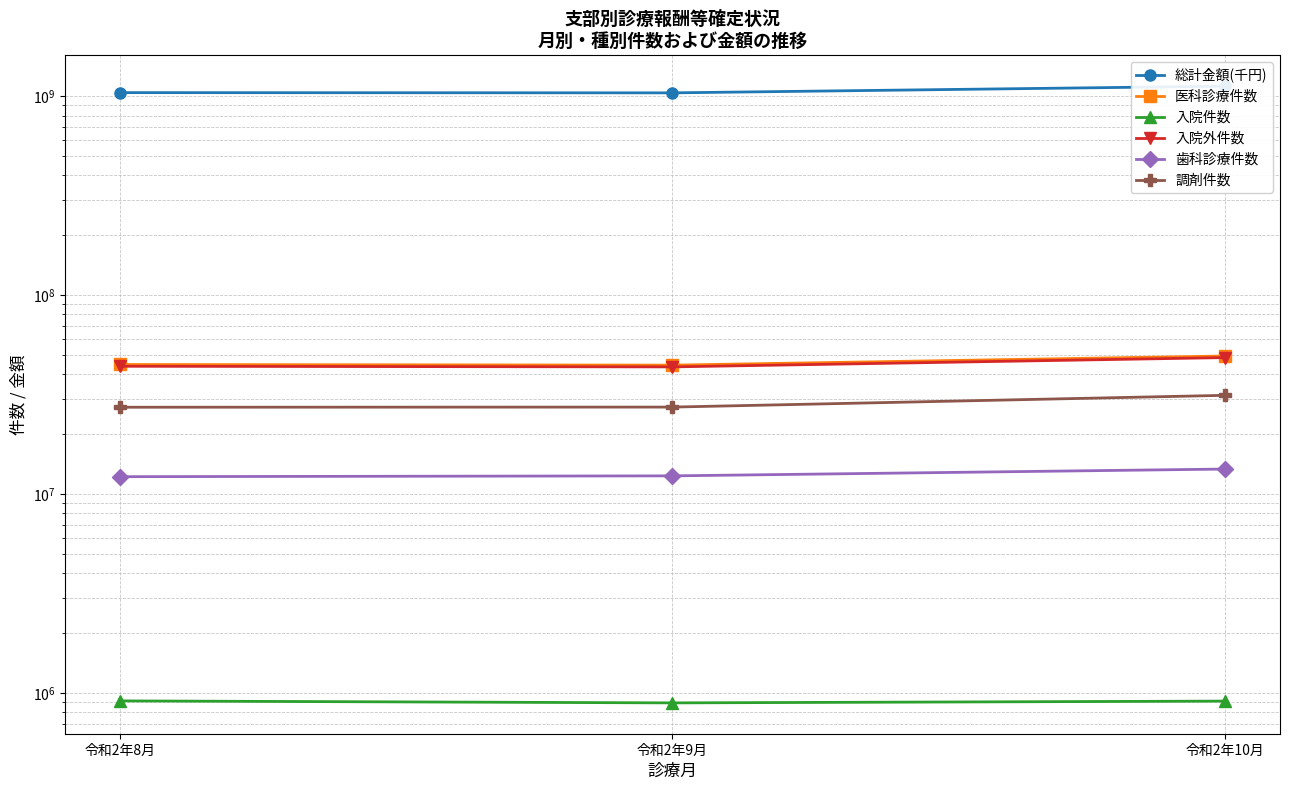

What is the maximum value shown in the chart?

1123784661.0